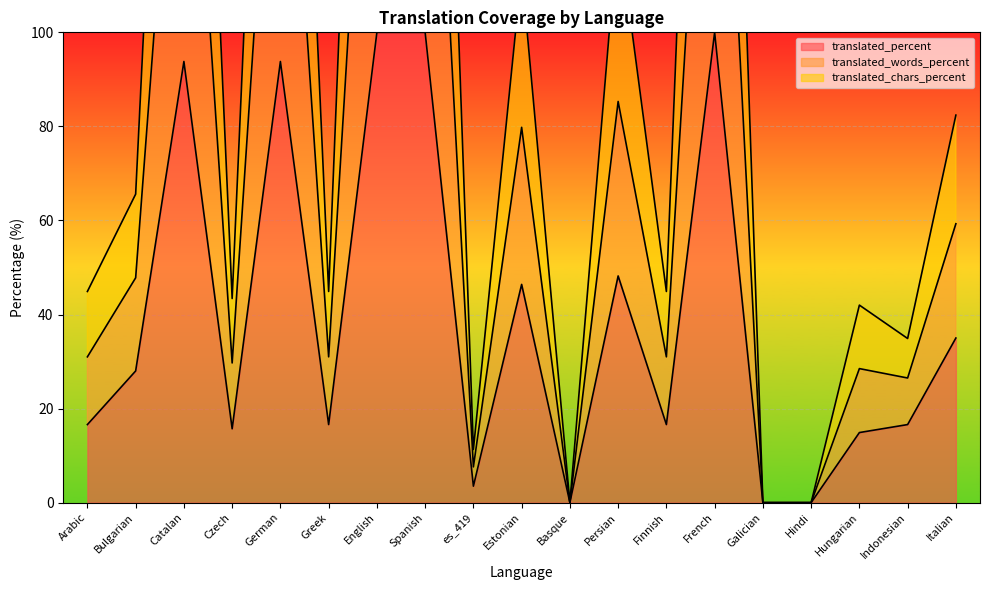

How many interior local peaks does the translated_percent series have?

5